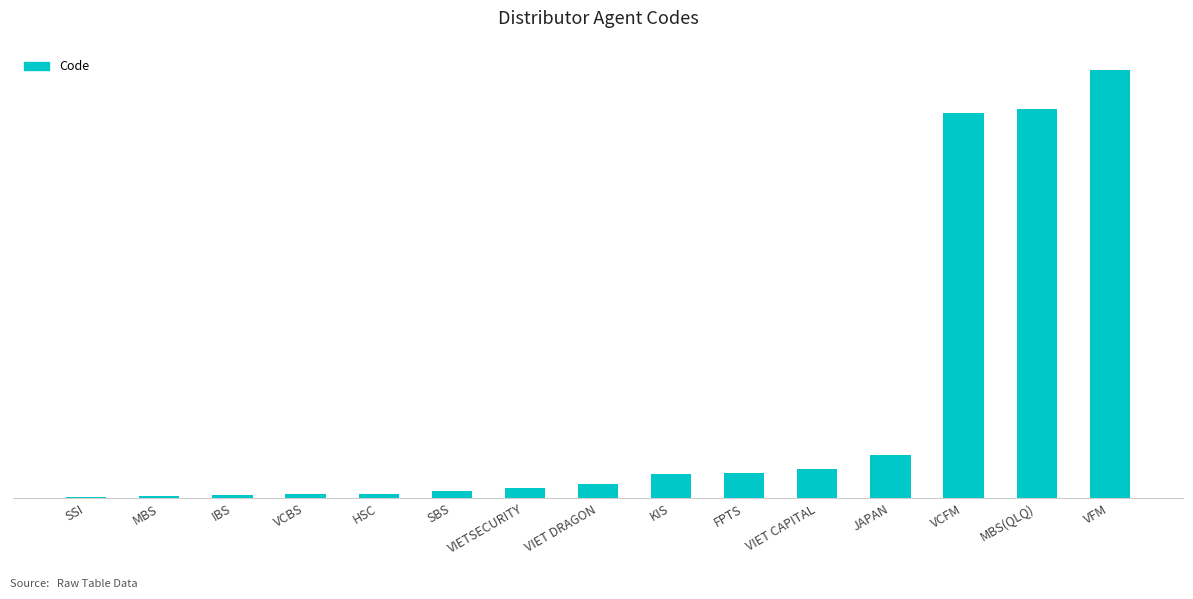

The chart shows a value of 7 at IBS. True or false?

True